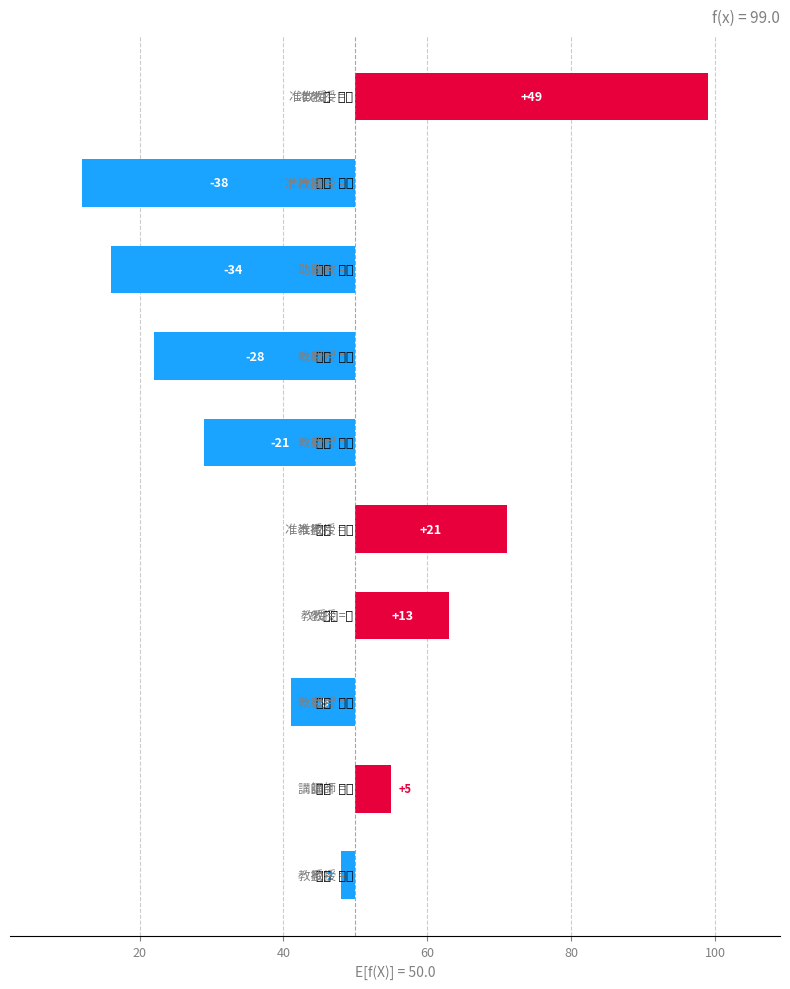

What is the difference between the maximum and minimum values?

87